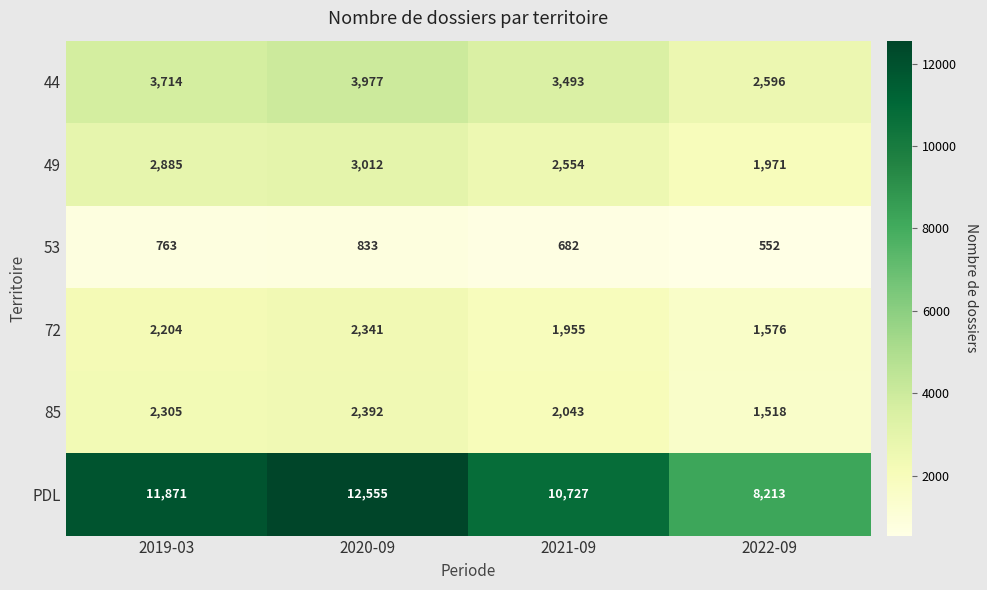

What is the approximate value of 53 at 2021-09, to the nearest 10?

680